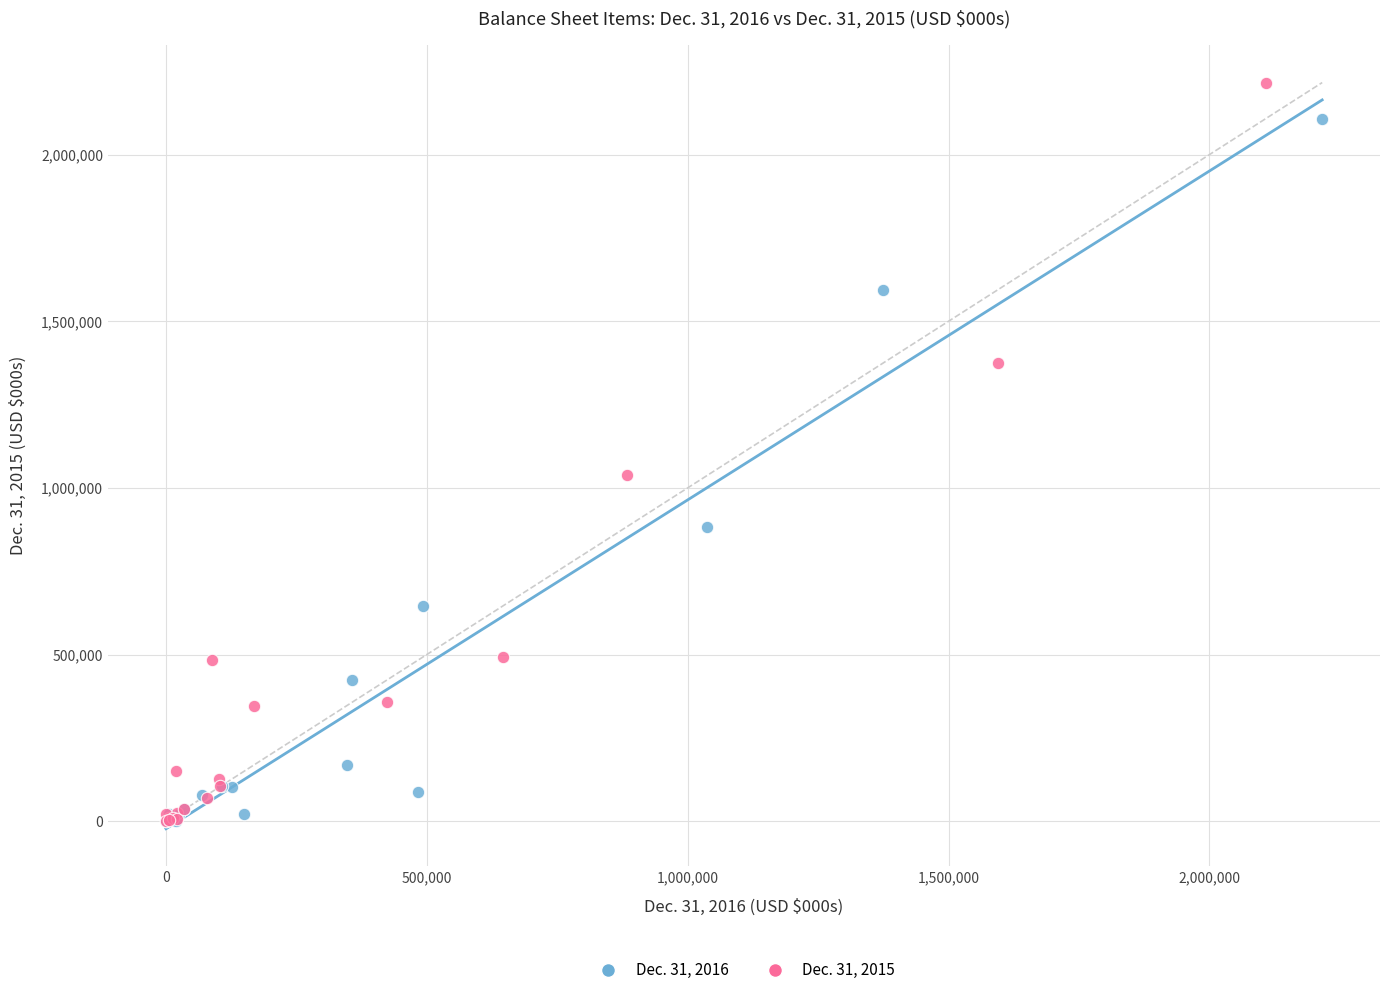

Which series reaches the maximum Y coordinate?

Dec. 31, 2015